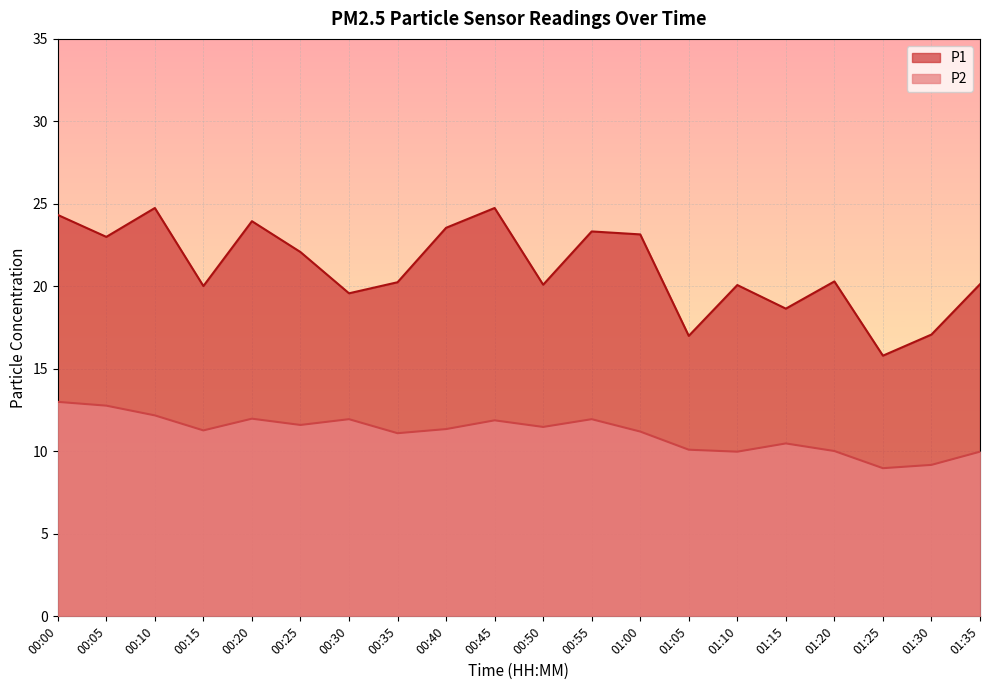

At how many categories does at least one series exceed 20?

15